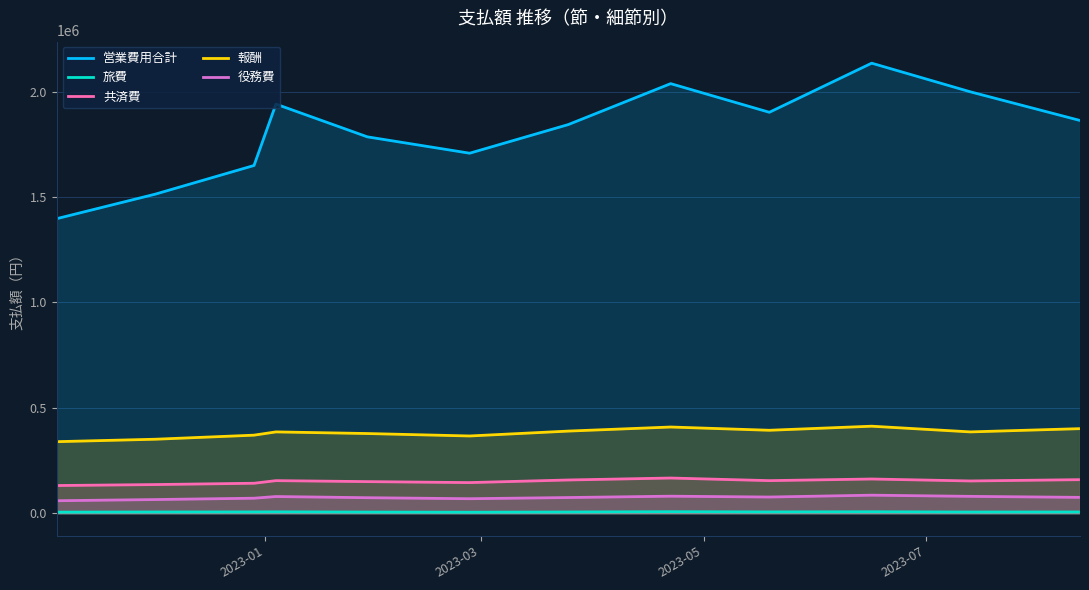

Which series has the largest range (max minus min)?

営業費用合計